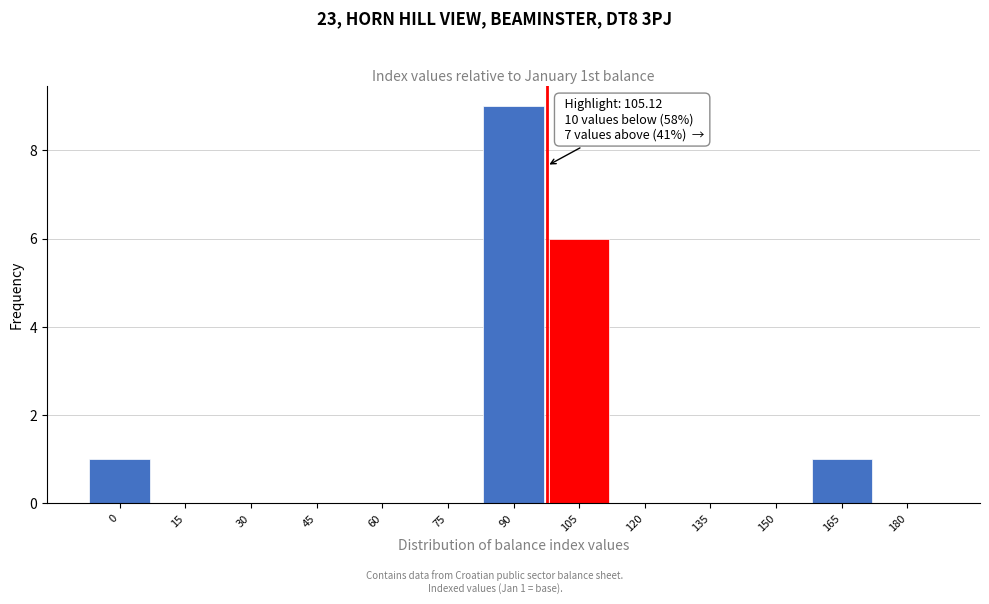

Reading left to right, transcribe all the data shown in this chart.

0=1	15=0	30=0	45=0	60=0	75=0	90=9	105=6	120=0	135=0	150=0	165=1	180=0